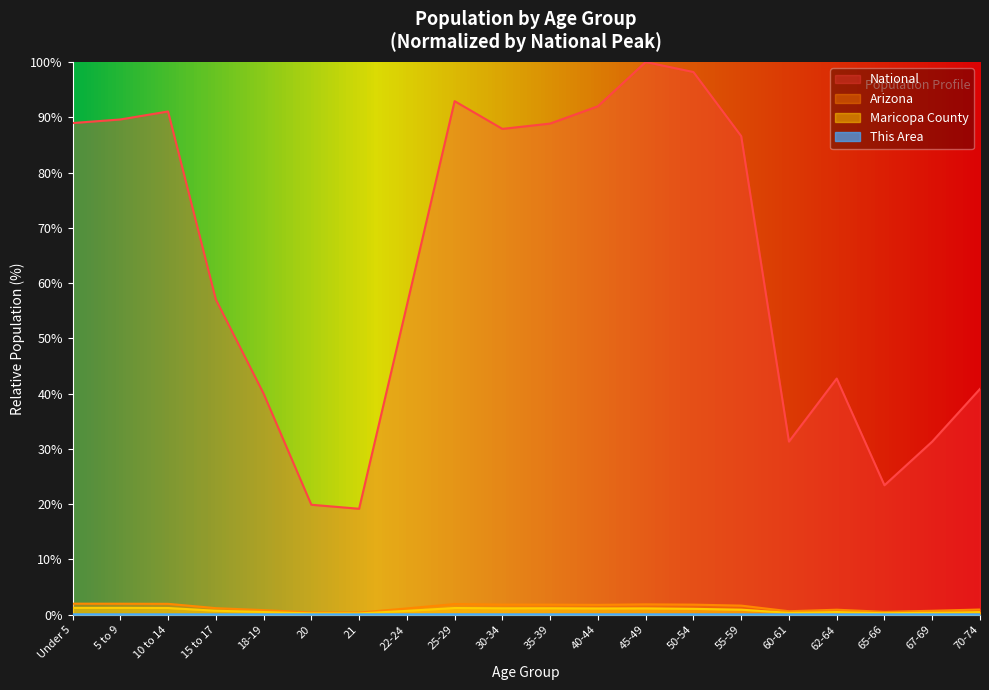

True or false: Maricopa County and This Area cross at least once.

False